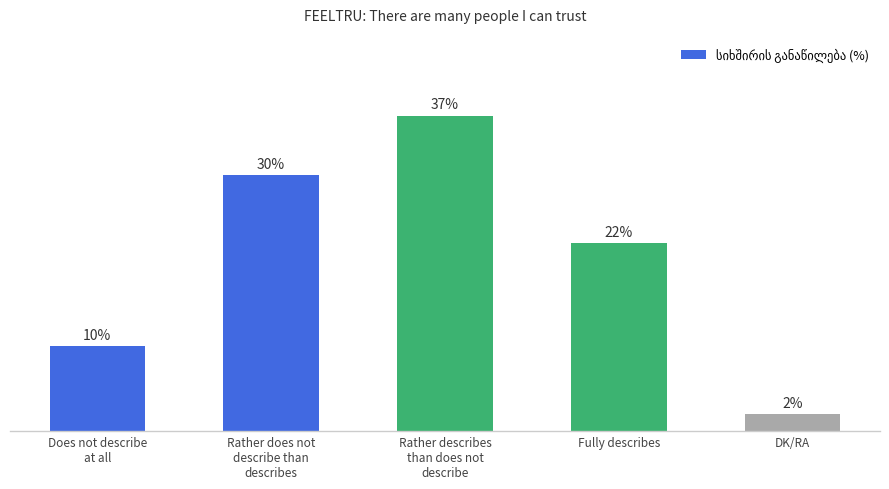

Which category has the lowest value across all series?

DK/RA